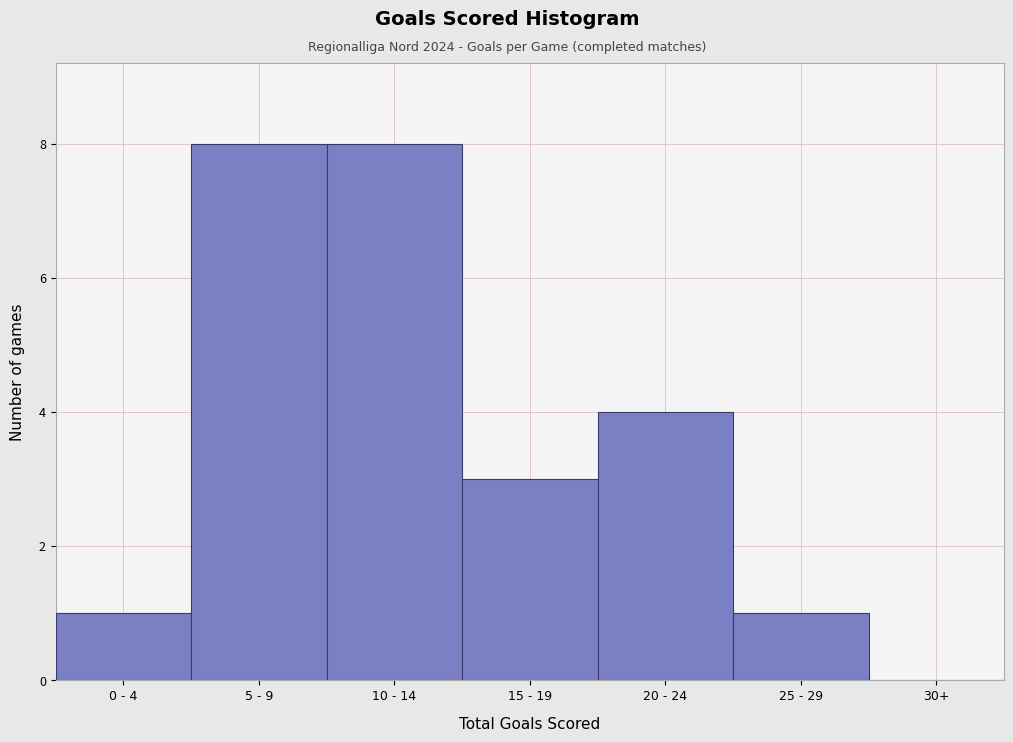

Reading left to right, what are all the values shown in this chart?

0 - 4=1	5 - 9=8	10 - 14=8	15 - 19=3	20 - 24=4	25 - 29=1	30+=0